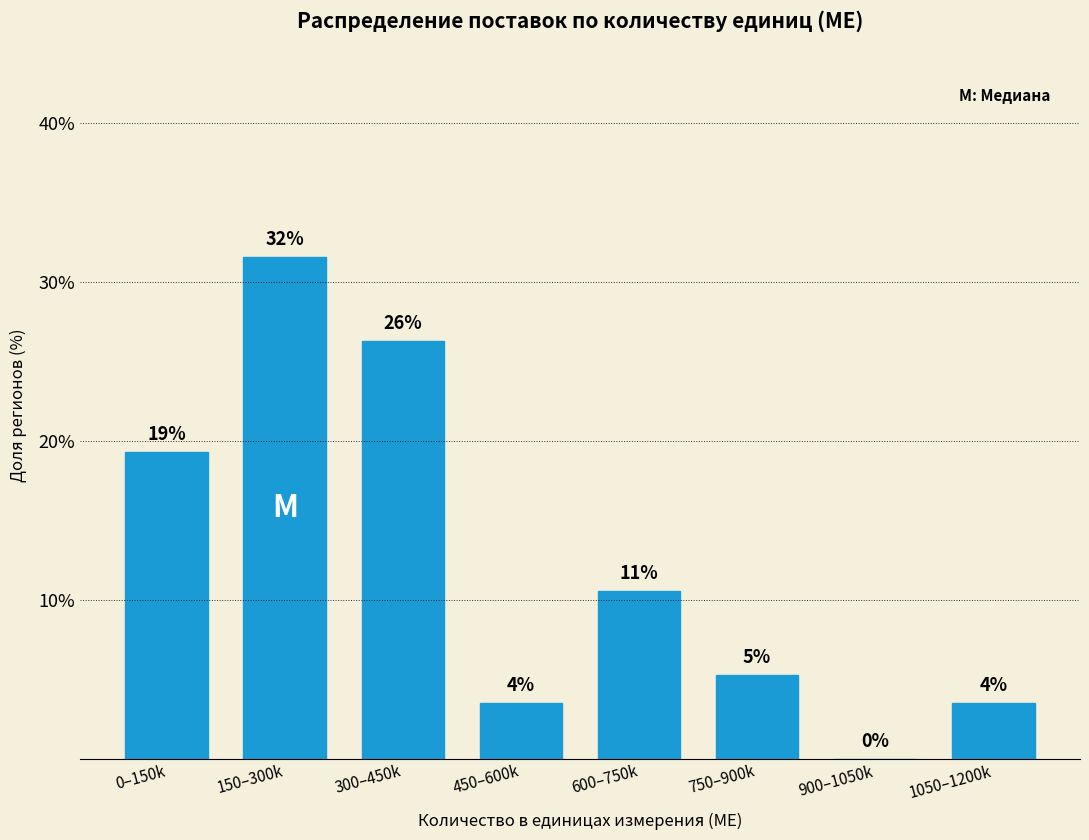

Are the bars horizontal?

No